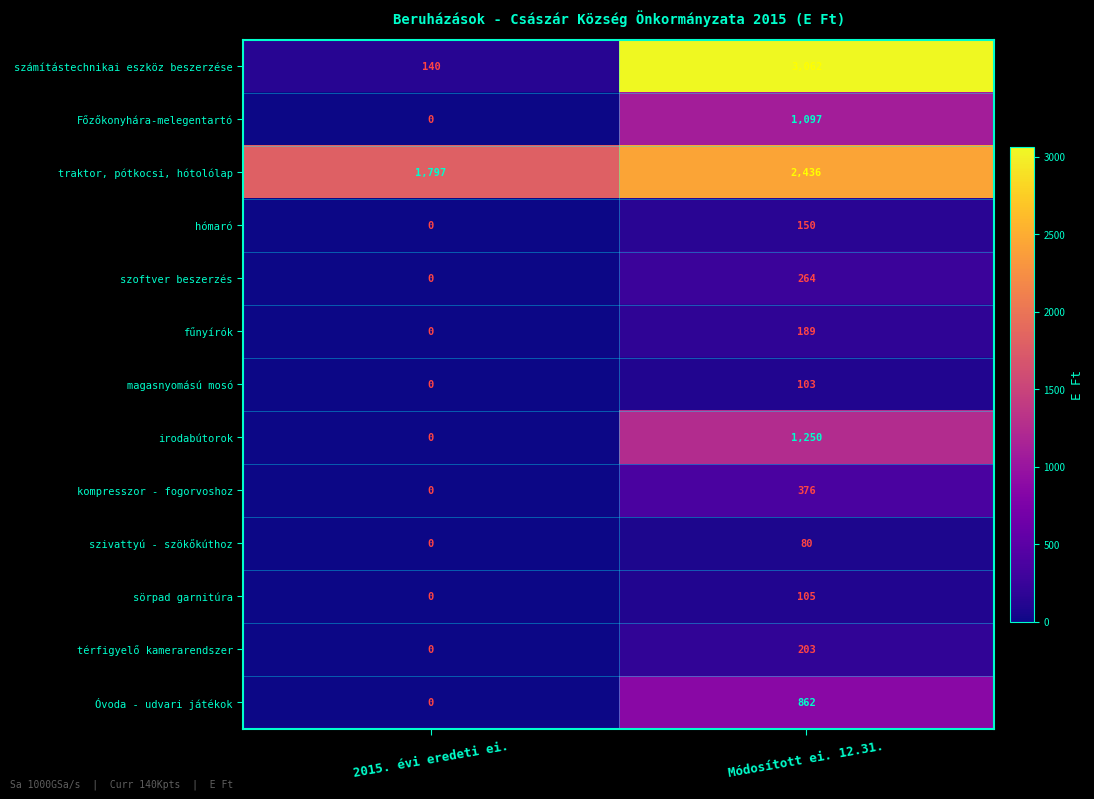

Rank the series by their maximum value, from lowest to highest.

szivattyú - szökőkúthoz, magasnyomású mosó, sörpad garnitúra, hómaró, fűnyírók, térfigyelő kamerarendszer, szoftver beszerzés, kompresszor - fogorvoshoz, Óvoda - udvari játékok, Főzőkonyhára-melegentartó, irodabútorok, traktor, pótkocsi, hótolólap, számítástechnikai eszköz beszerzése